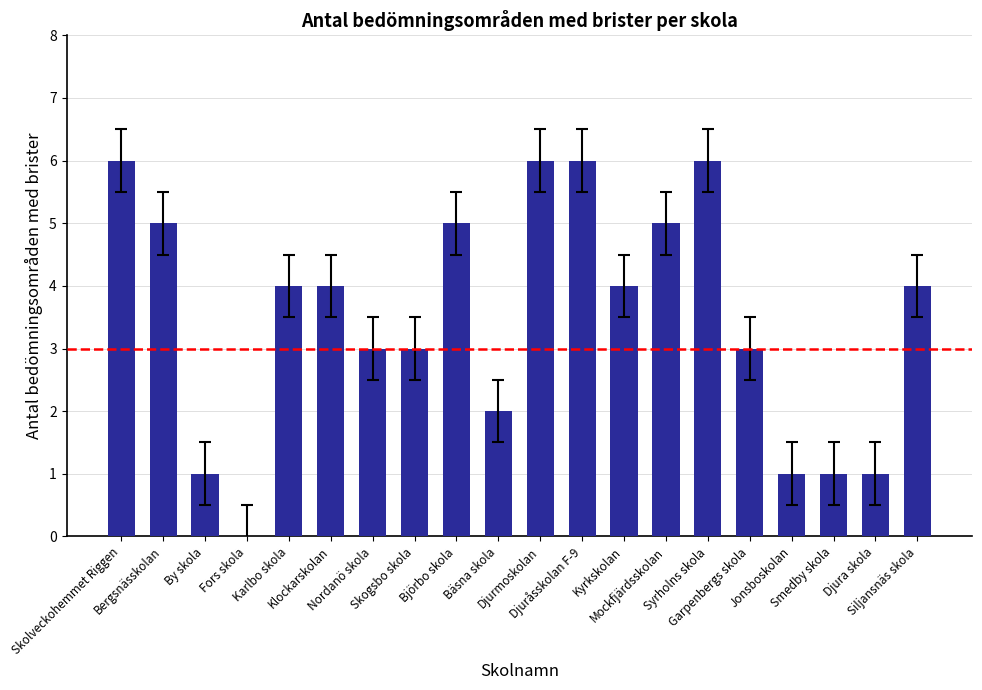

Reading left to right, extract all data points from this chart.

6	5	1	0	4	4	3	3	5	2	6	6	4	5	6	3	1	1	1	4